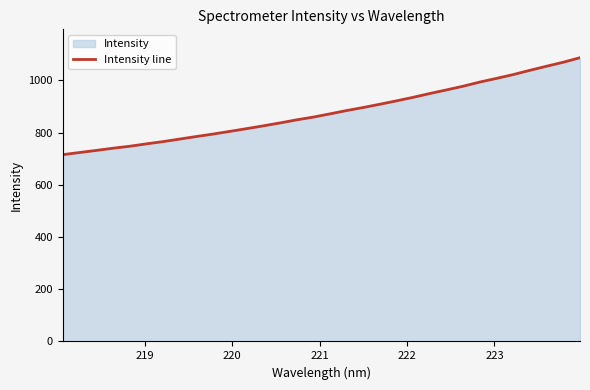

What is the smallest value displayed?

715.1